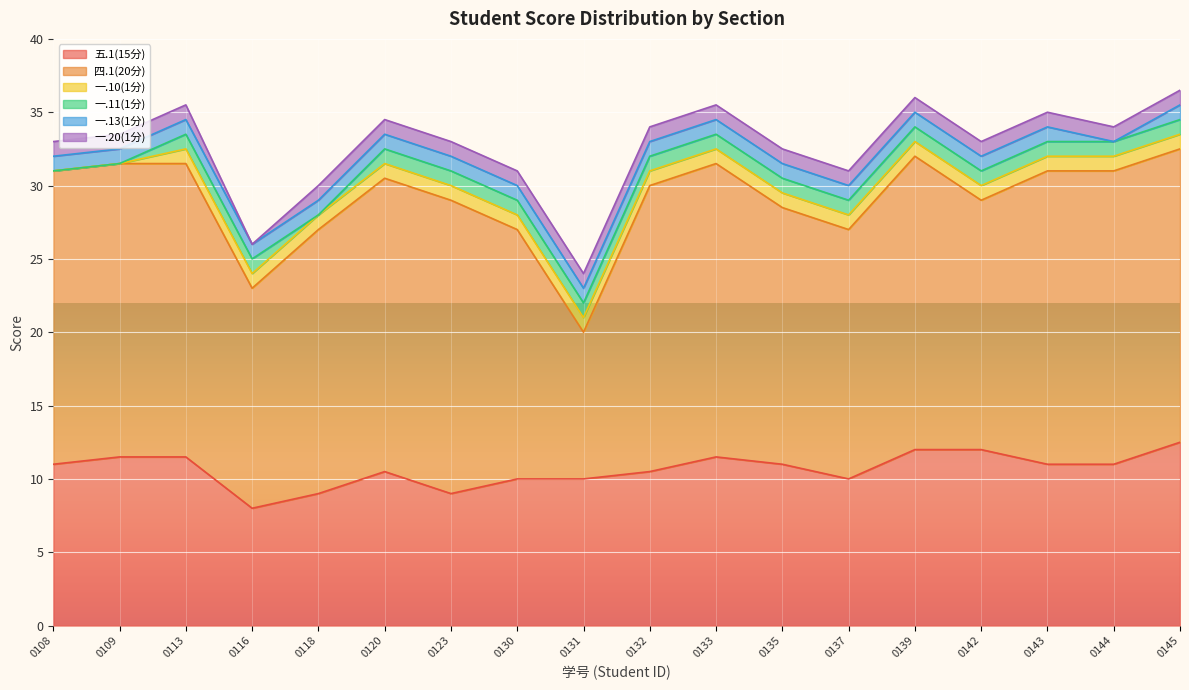

Count the number of data series in this chart.

6